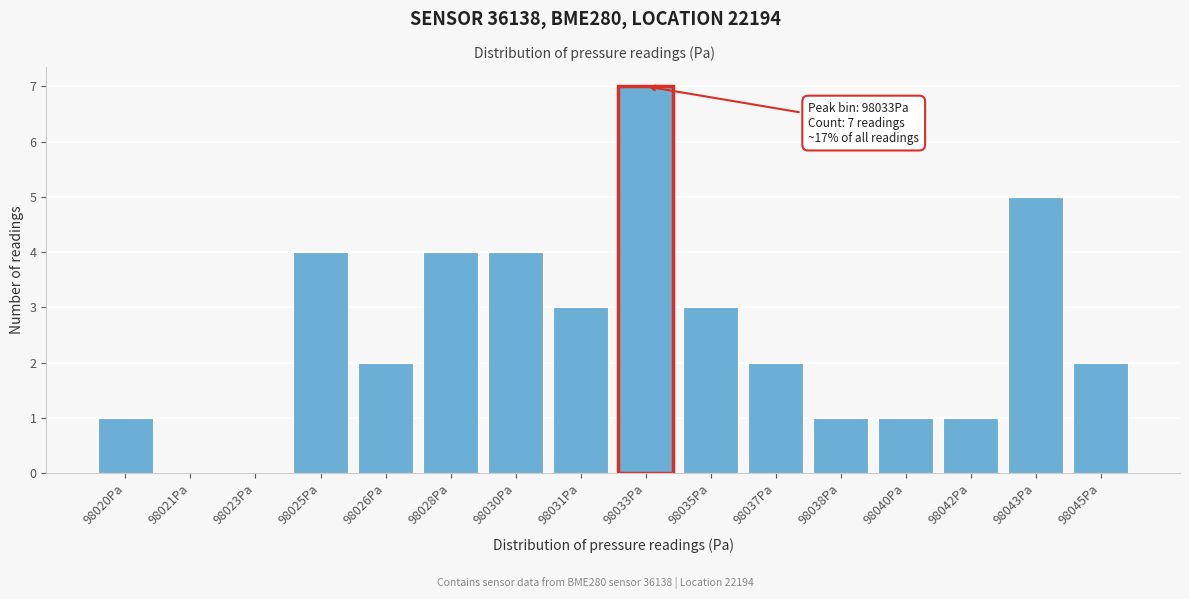

Reading right to left, extract all data points from this chart.

98045Pa=2	98043Pa=5	98042Pa=1	98040Pa=1	98038Pa=1	98037Pa=2	98035Pa=3	98033Pa=7	98031Pa=3	98030Pa=4	98028Pa=4	98026Pa=2	98025Pa=4	98023Pa=0	98021Pa=0	98020Pa=1